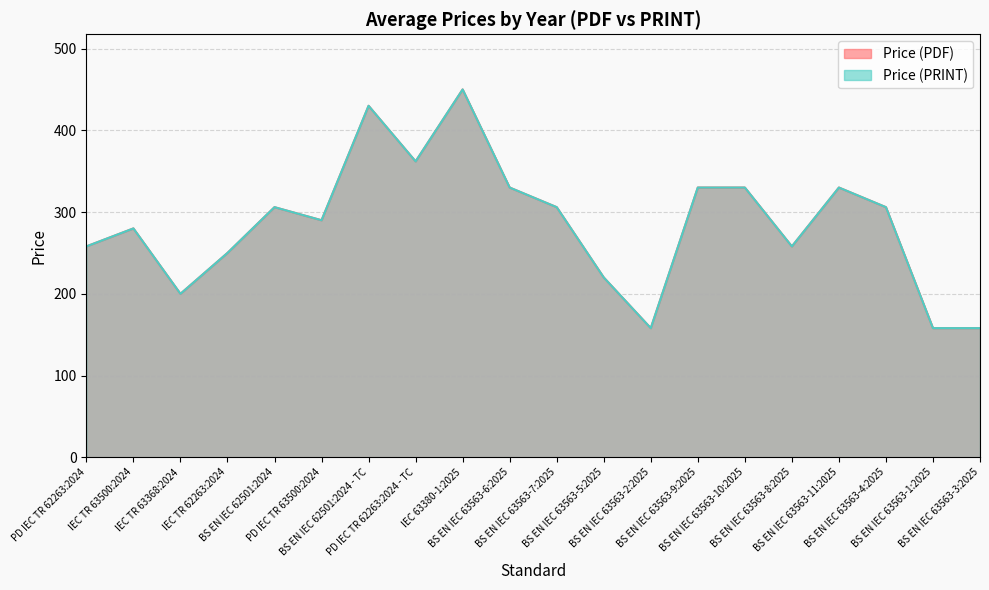

Reading left to right, extract all data points from this chart.

Price (PDF): 258	280	200	250	306	290	430	362	450	330	306	220	158	330	330	258	330	306	158	158
Price (PRINT): 258	280	200	250	306	290	430	362	450	330	306	220	158	330	330	258	330	306	158	158